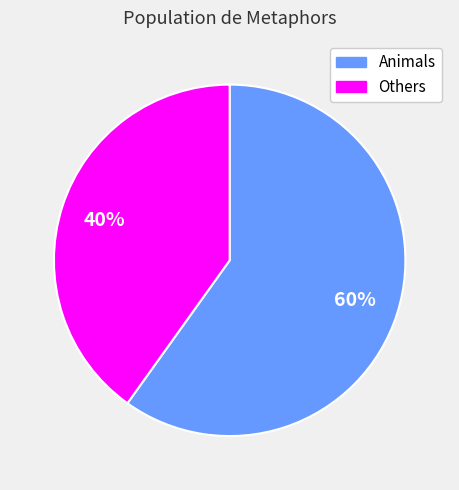

To the nearest percent, what is the difference between the largest and smallest slice percentages?

20%